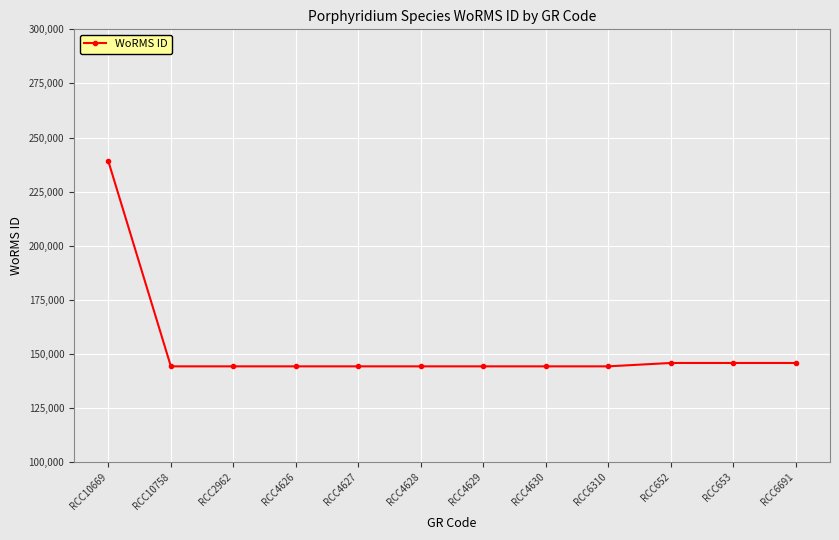

What is the label of the 1st point from the left?

RCC10669